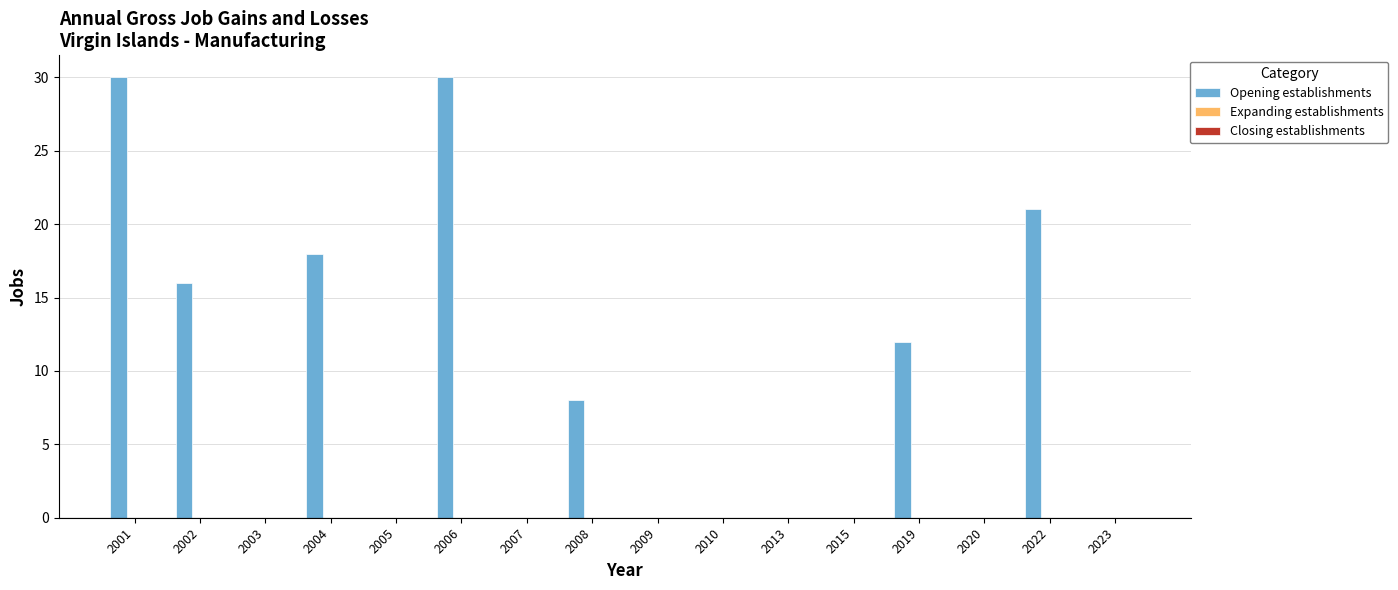

The chart shows a value of 18 at 2004. True or false?

True